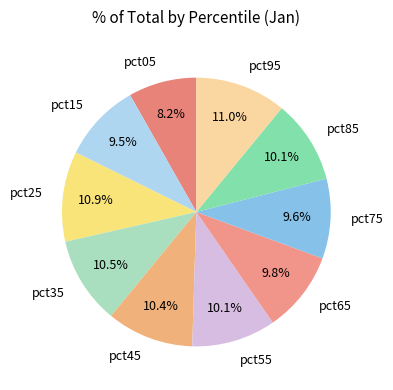

What portion of the pie excludes pct15?

90.5%